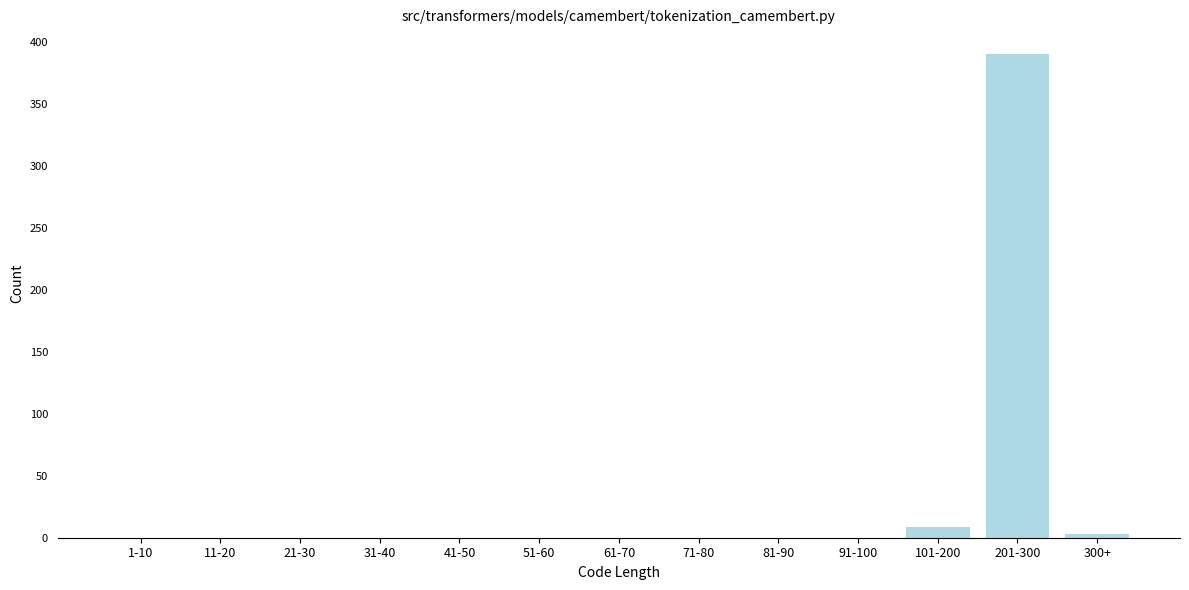

Reading left to right, list all the values displayed in this chart.

1-10=0	11-20=0	21-30=0	31-40=0	41-50=0	51-60=0	61-70=0	71-80=0	81-90=0	91-100=0	101-200=9	201-300=391	300+=3